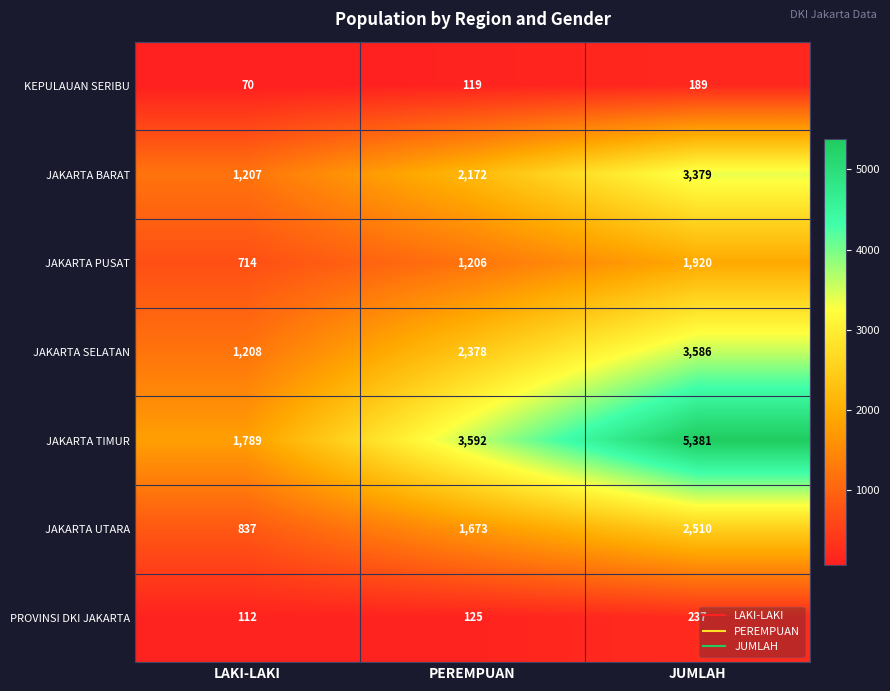

The JAKARTA TIMUR series shows 1541 at PEREMPUAN. True or false?

False